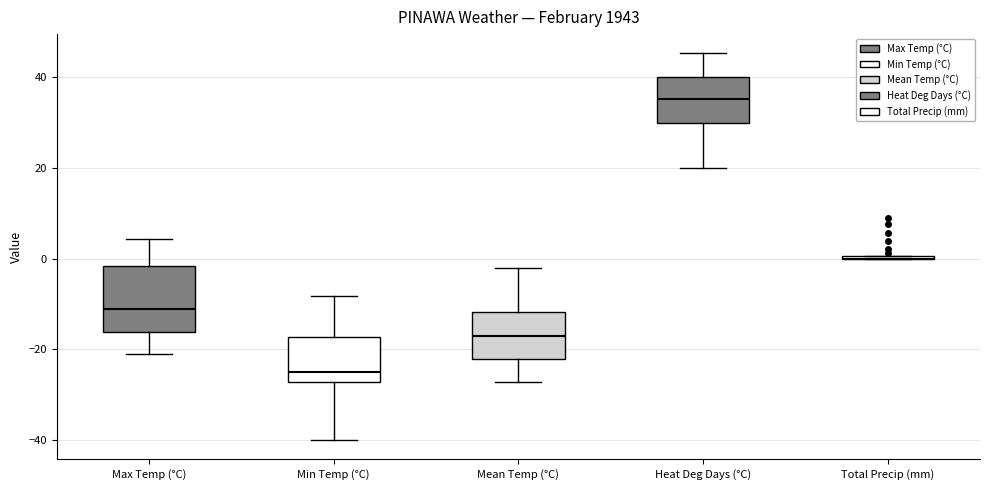

Reading left to right, transcribe this box plot: for each box, give where its median line is, the range the box spans, and where its two whiskers end, as read against the y-axis. The values are not printed on the chart, so give them approximately, as read against the axis.

Max Temp (°C): median -12, box -16 to -2, whiskers -22 to 4
Min Temp (°C): median -24, box -28 to -18, whiskers -40 to -8
Mean Temp (°C): median -18, box -22 to -12, whiskers -28 to -2
Heat Deg Days (°C): median 36, box 30 to 40, whiskers 20 to 46
Total Precip (mm): box collapsed to a line at 0, whiskers 0 to 0